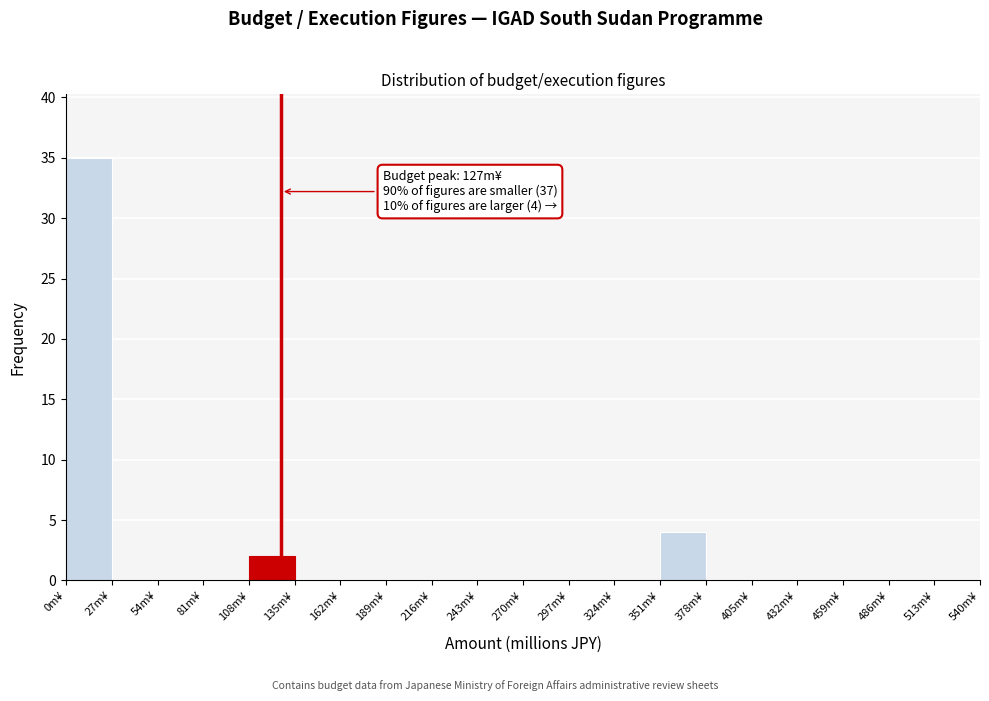

Over which range of the x-axis is the bar tallest?

0 to 27